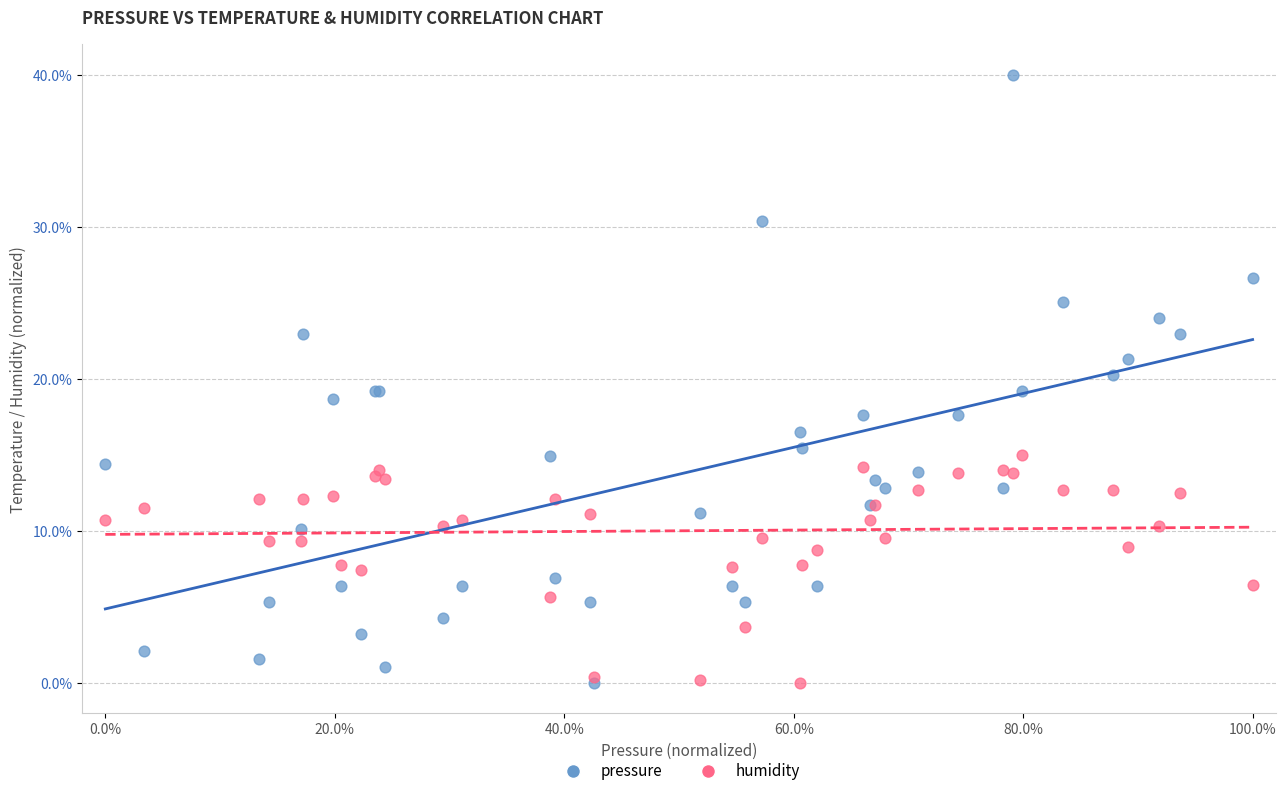

Which series reaches the maximum Y coordinate?

pressure